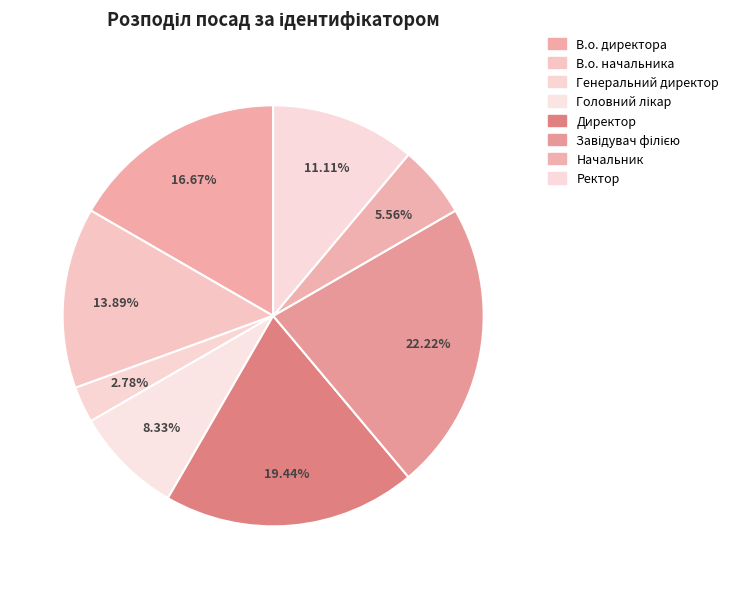

Count the number of slices in the pie.

8